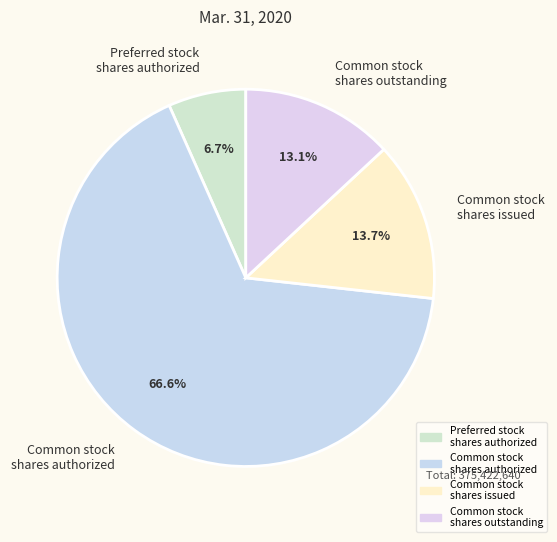

True or false: Common stock shares authorized accounts for 67% of the total.

True